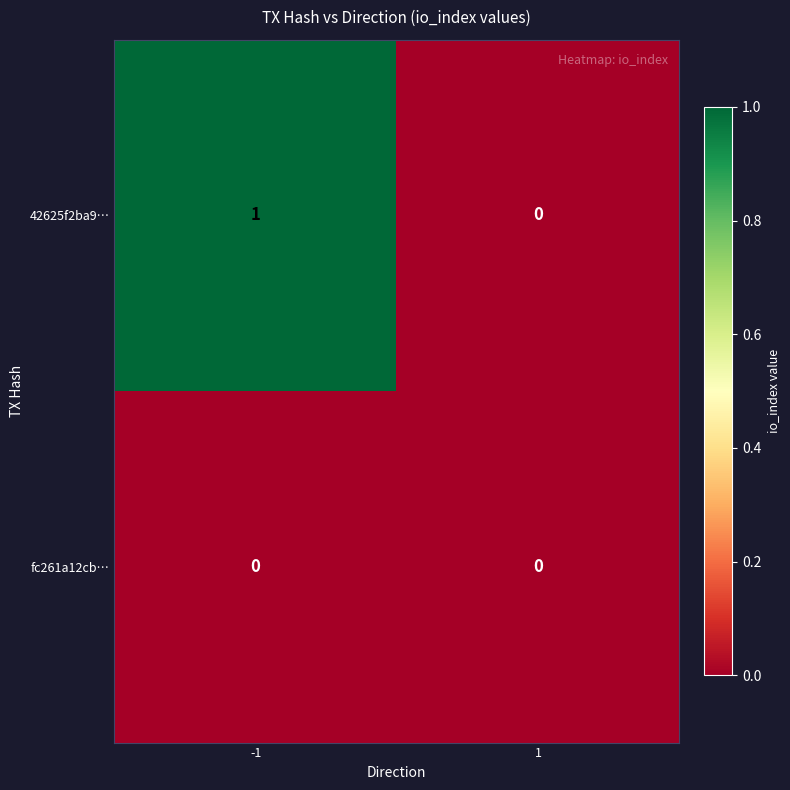

Which series has the widest spread of values?

42625f2ba9…